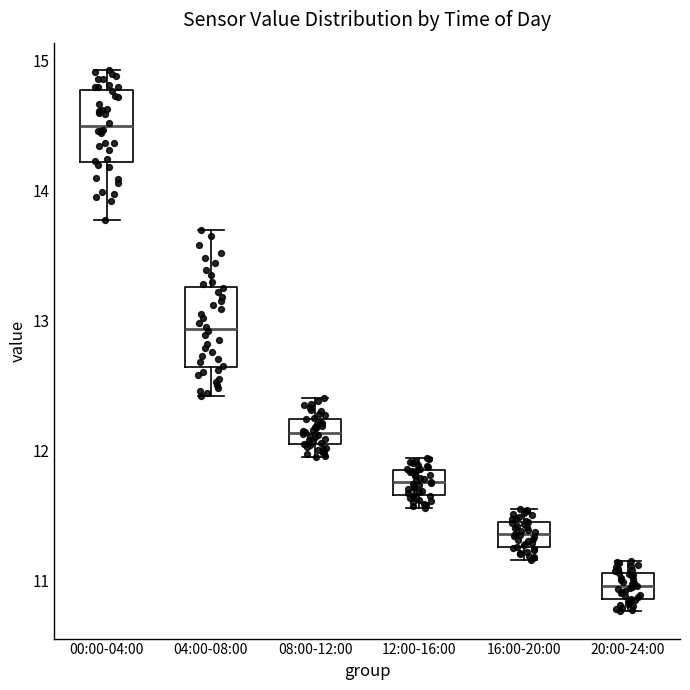

Reading left to right, read every box against the y-axis: the position of its median line, the range the box covers, and the ends of its whiskers. The values are not printed on the chart, so give them approximately, as read against the axis.

00:00-04:00: median 14.5, box 14.2 to 14.8, whiskers 13.8 to 14.9
04:00-08:00: median 12.9, box 12.6 to 13.3, whiskers 12.4 to 13.7
08:00-12:00: median 12.1, box 12.0 to 12.2, whiskers 12.0 (just below the box's lower edge) to 12.4
12:00-16:00: median 11.8, box 11.7 to 11.9, whiskers 11.6 to 11.9 (just above the box's upper edge)
16:00-20:00: median 11.4, box 11.3 to 11.5, whiskers 11.2 to 11.6
20:00-24:00: median 11.0, box 10.9 to 11.1, whiskers 10.8 to 11.2